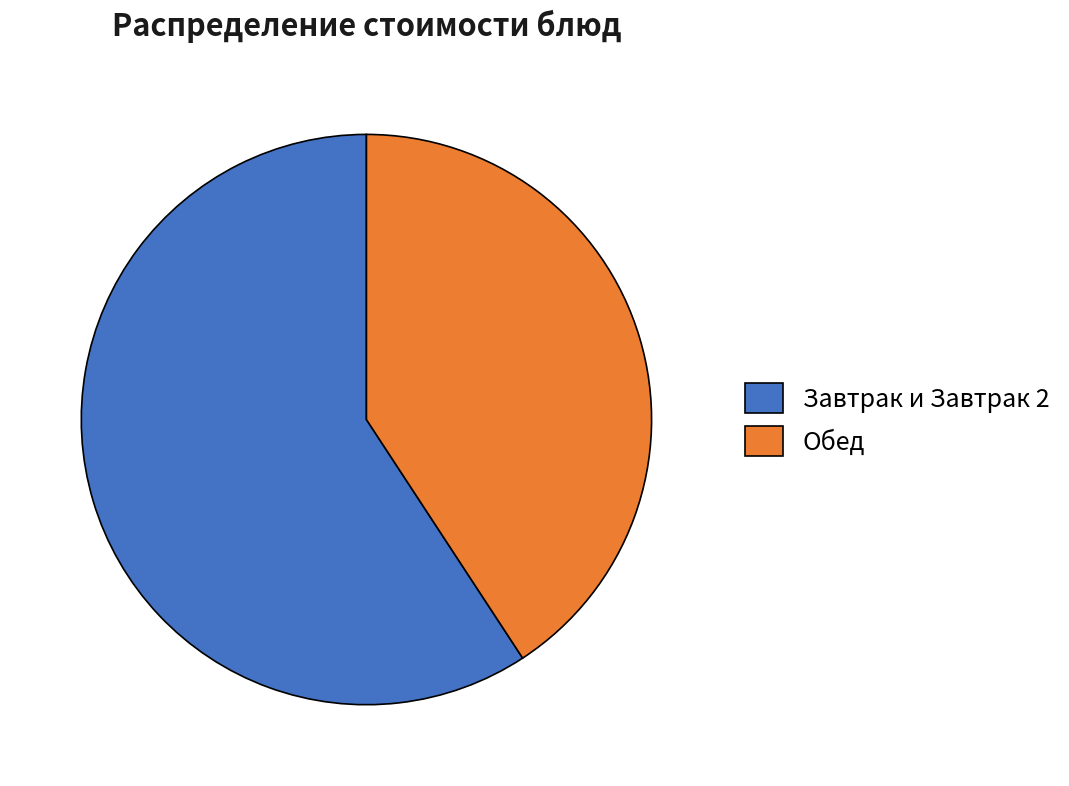

What is the ratio of the value at Обед to the value at Завтрак и Завтрак 2?

0.7